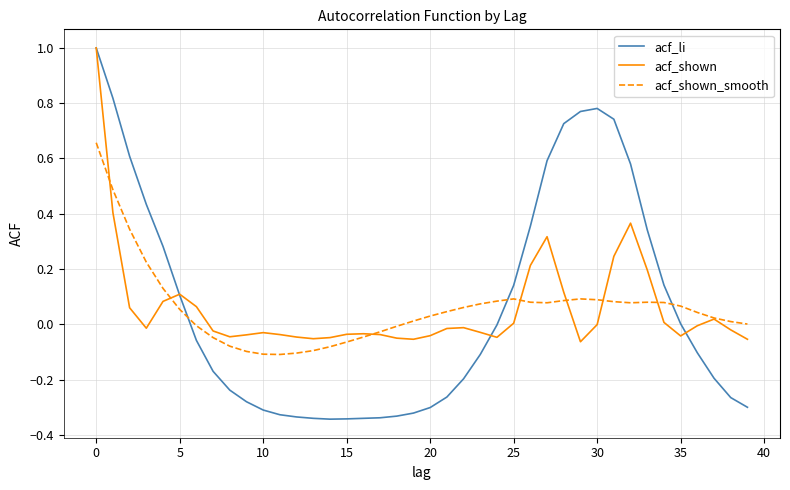

In acf_shown, how many points are lower than both neighbors (excluding endpoints)?

7